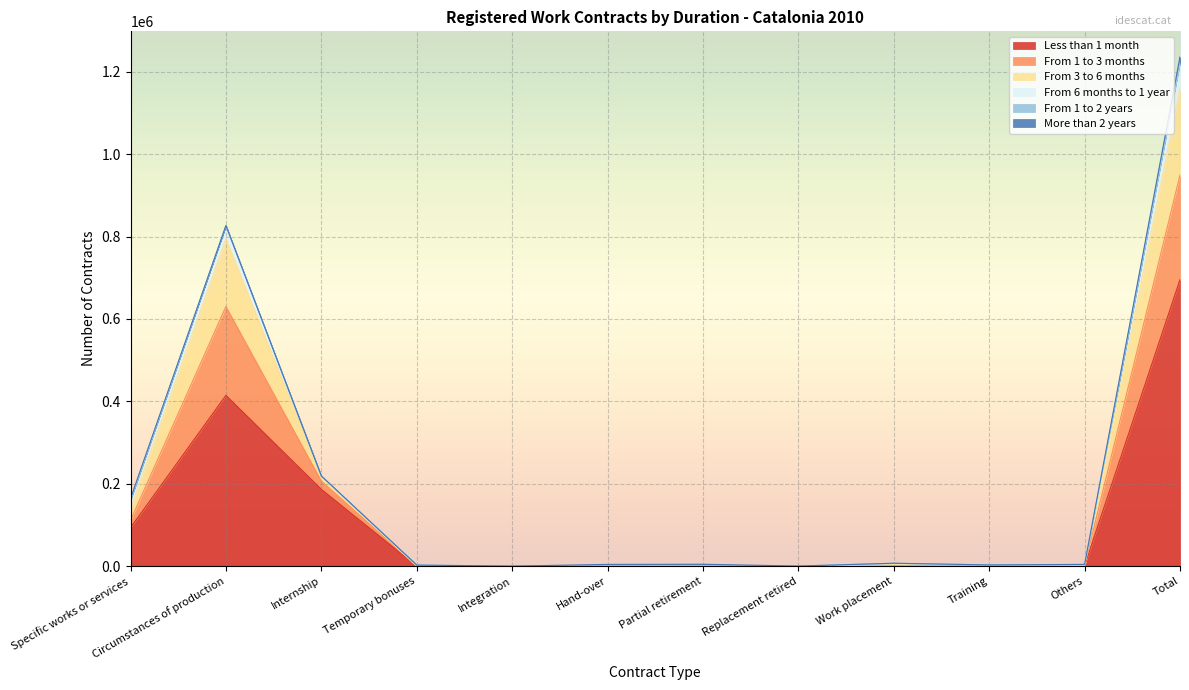

At which category is the sum across all series the highest?

Total